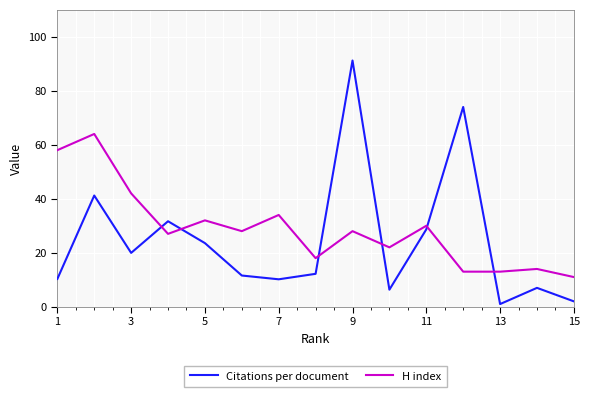

Does the chart display data point markers on the line(s)?

No